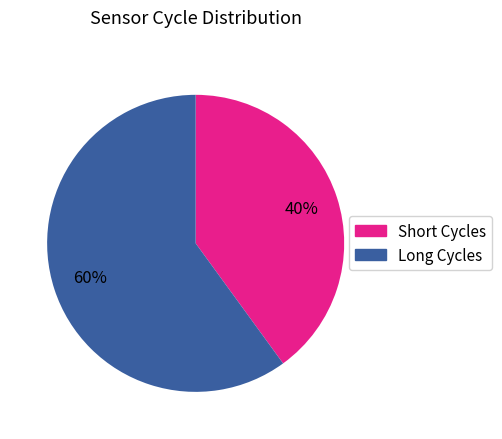

Is there a majority slice in this chart?

Yes